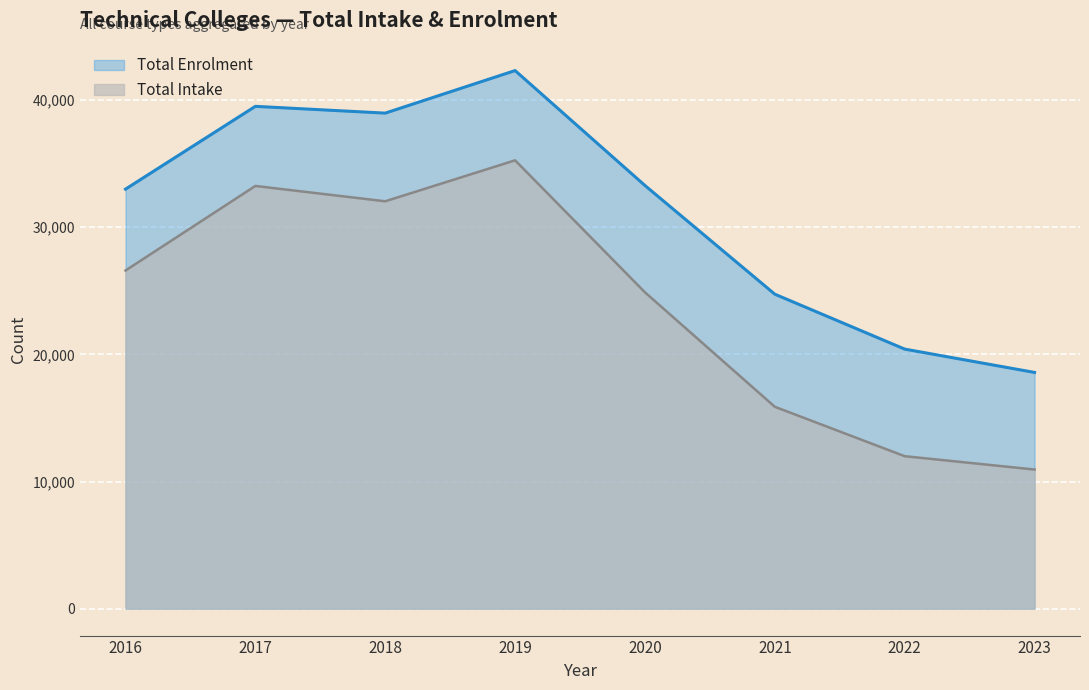

Between 2019 and 2023, which series saw the biggest shift?

Total Intake